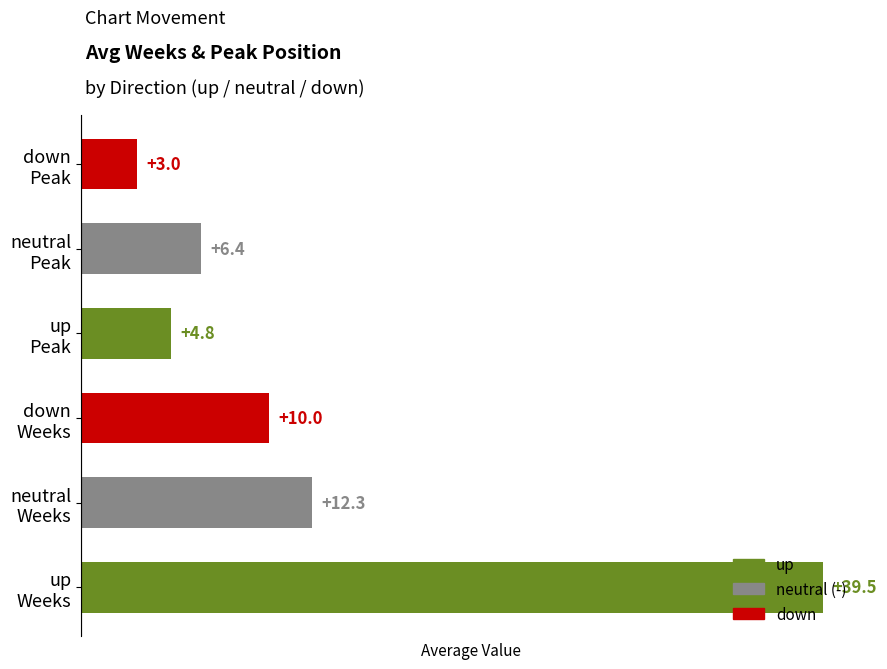

What is the sum of all values?

76.0